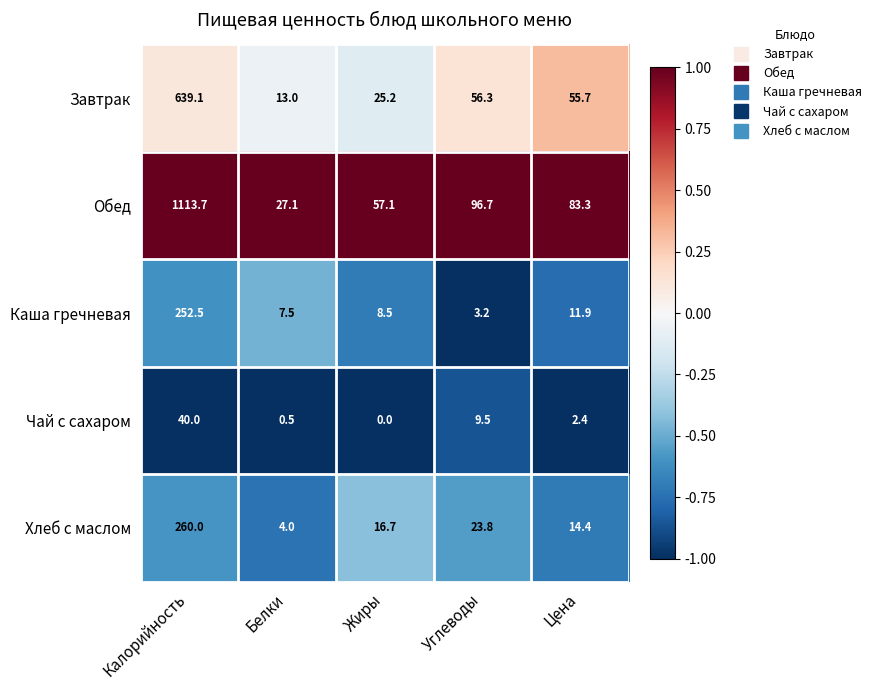

List the series in order of their peak value, lowest first.

Чай с сахаром, Каша гречневая, Хлеб с маслом, Завтрак, Обед